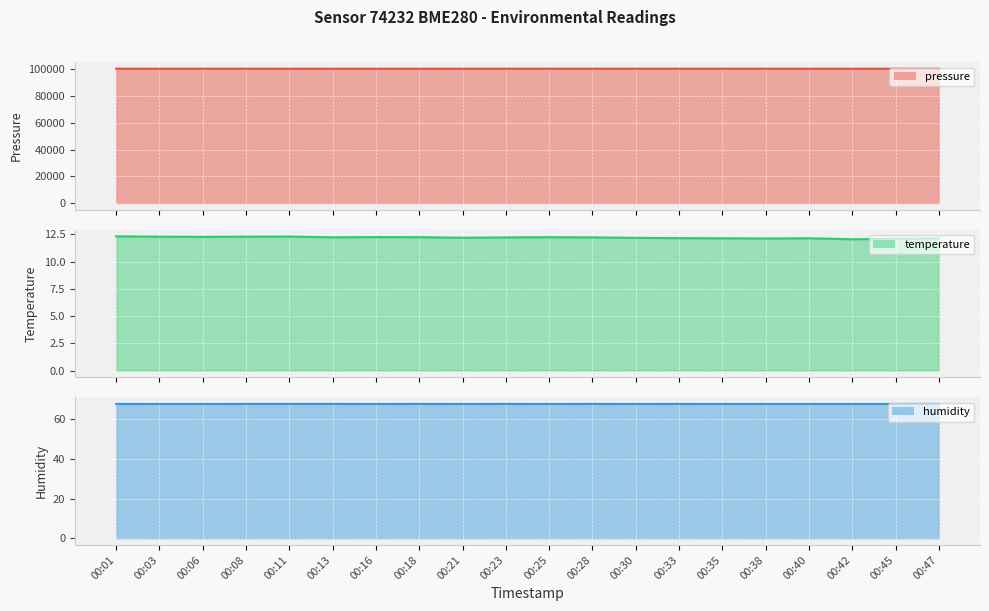

What is the average value of the humidity series?

67.7